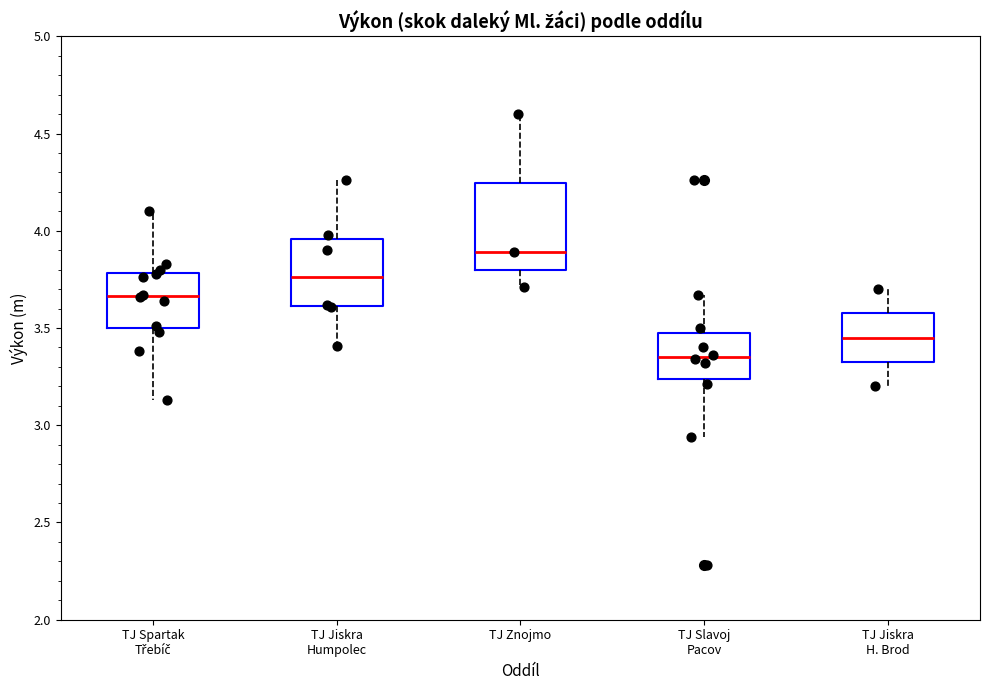

Which box has the highest median line?

TJ Znojmo